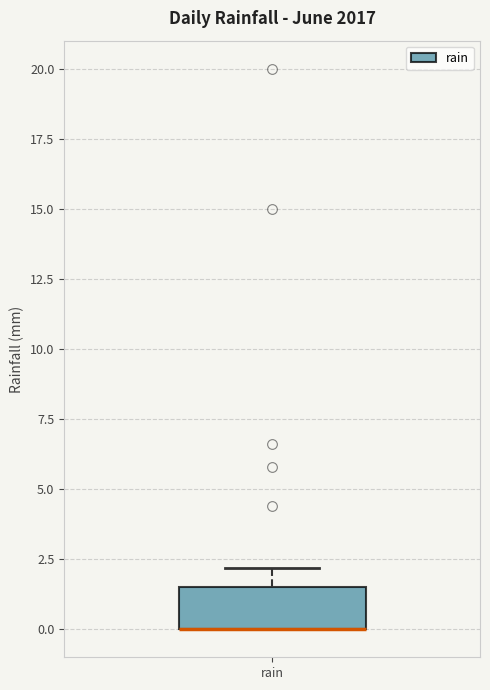

Where is the lower edge of the box for rain on the y-axis? The values are not printed on the chart, so give them approximately, as read against the axis.

0.0